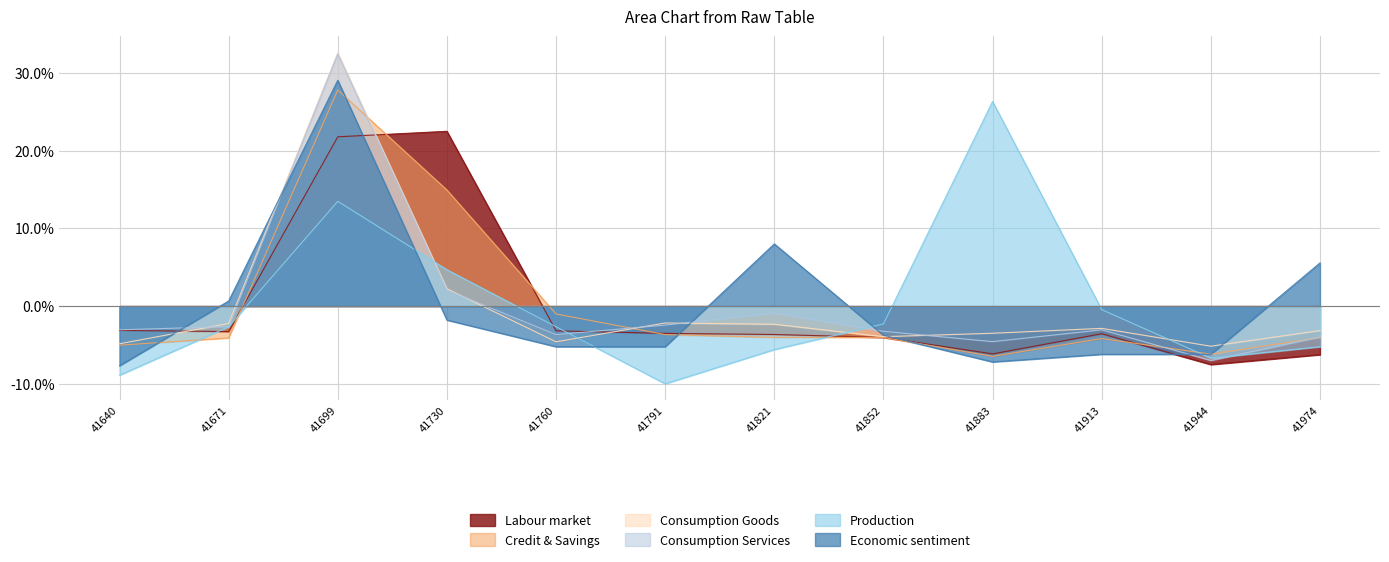

How many lines are shown in the chart?

6